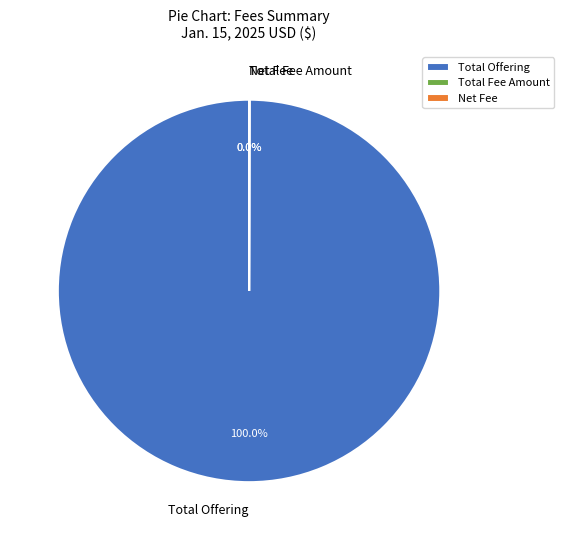

Which category has the biggest portion of the pie?

Total Offering